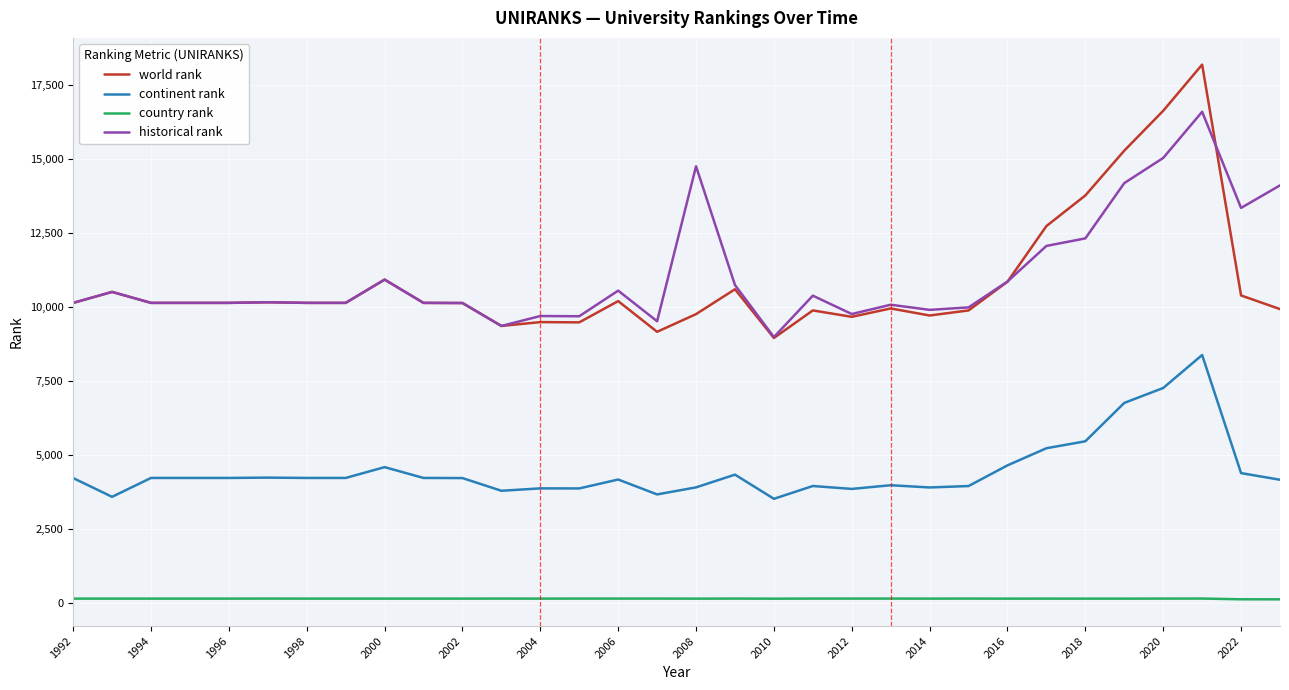

True or false: historical rank and continent rank cross at least once.

False